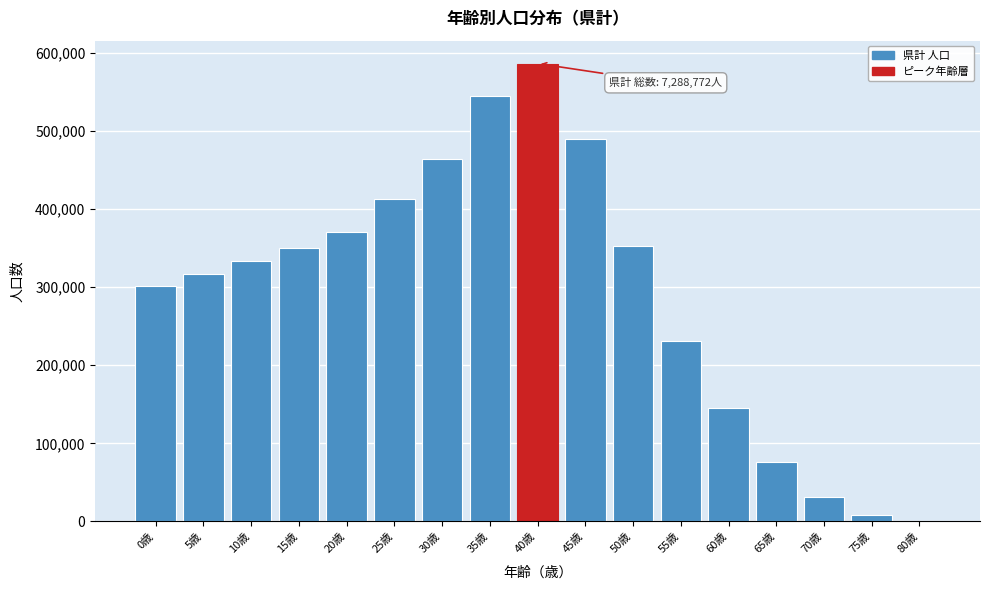

Reading left to right, extract all data points from this chart.

0歳=301544	5歳=316105	10歳=333515	15歳=349791	20歳=370621	25歳=412607	30歳=464078	35歳=543931	40歳=586000	45歳=490000	50歳=353000	55歳=231000	60歳=145000	65歳=76500	70歳=31100	75歳=8550	80歳=1230